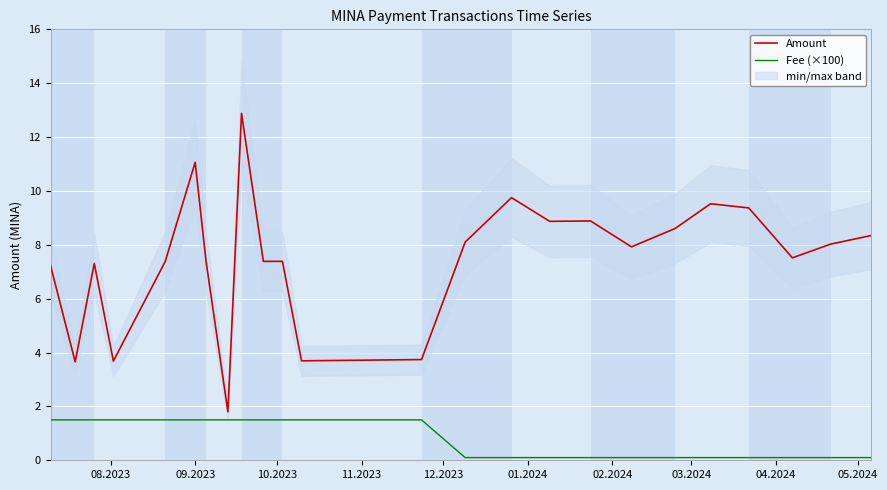

What is the maximum value for Fee (×100)?

1.5